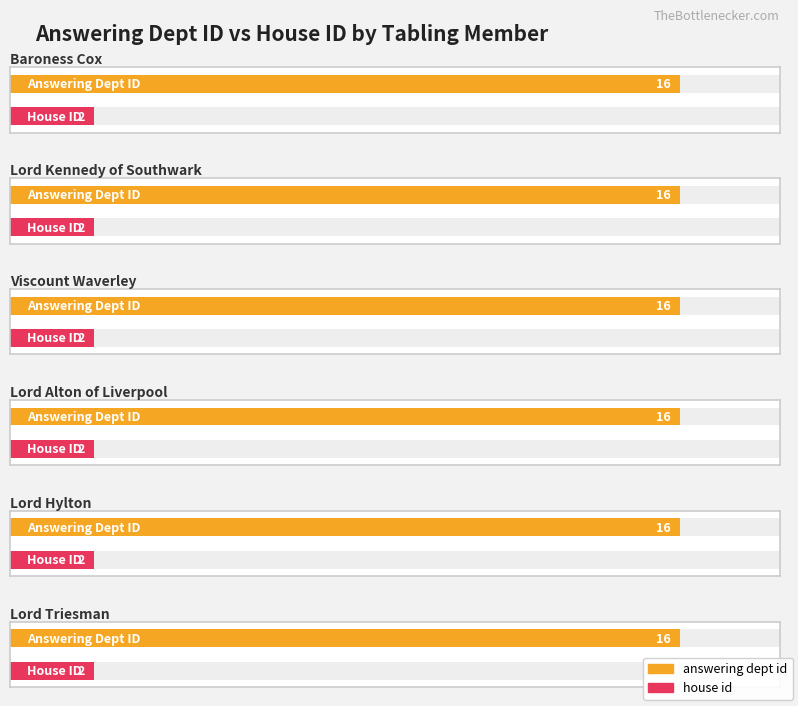

Are the bars grouped side by side (vs. stacked)?

Yes